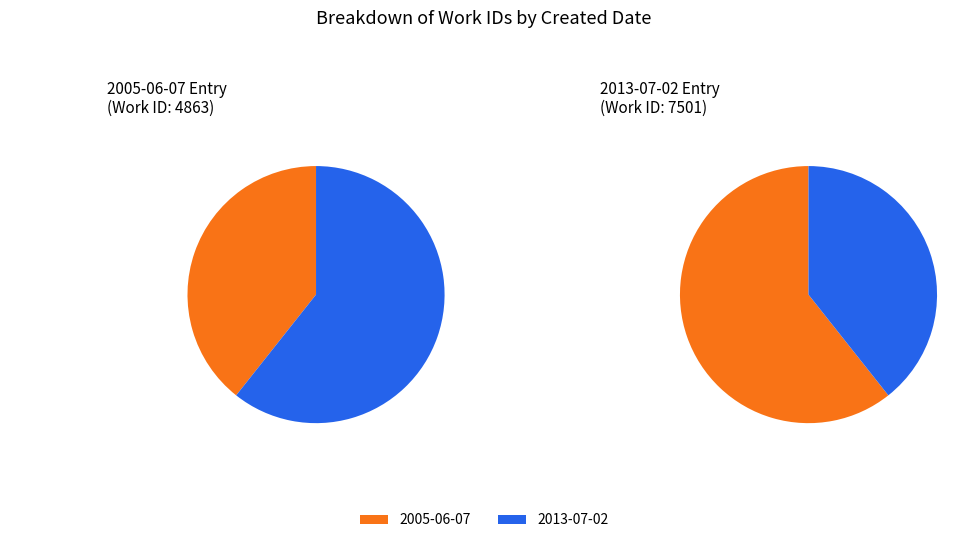

How many slices are in this pie chart?

2